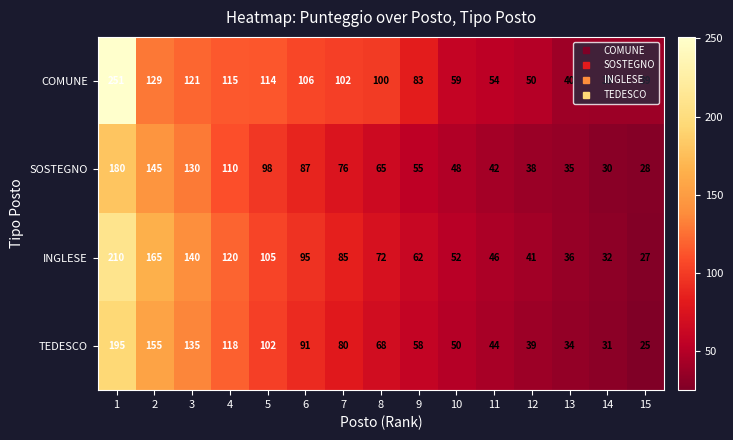

True or false: INGLESE has a value of 27 at 15.

True